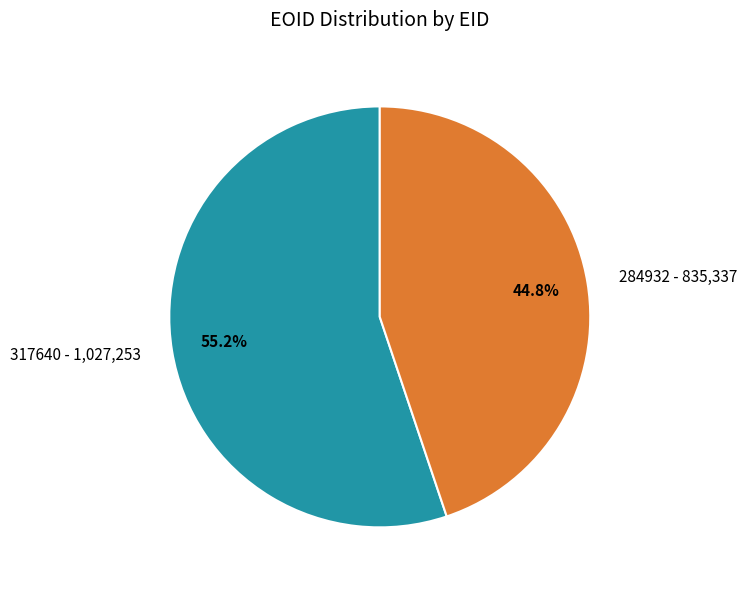

True or false: 284932 accounts for 58% of the total.

False